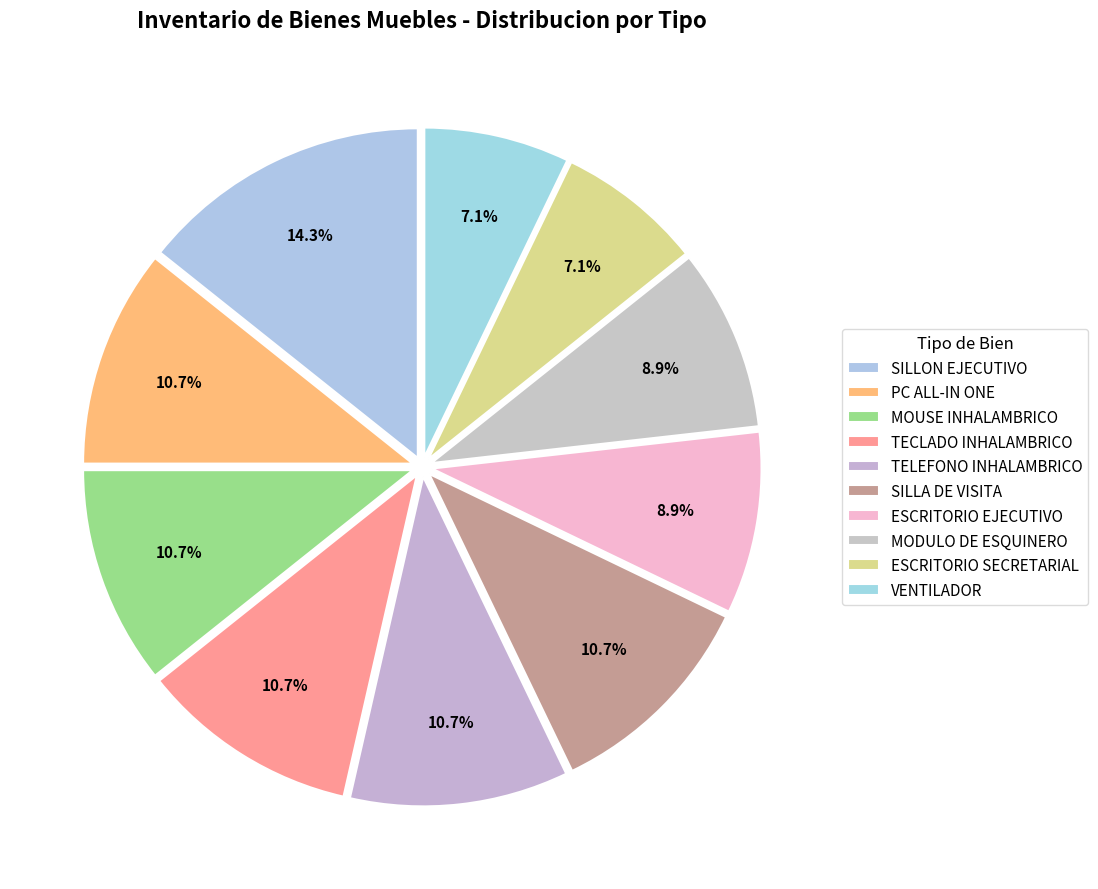

The ESCRITORIO EJECUTIVO slice represents 19% of the pie. True or false?

False